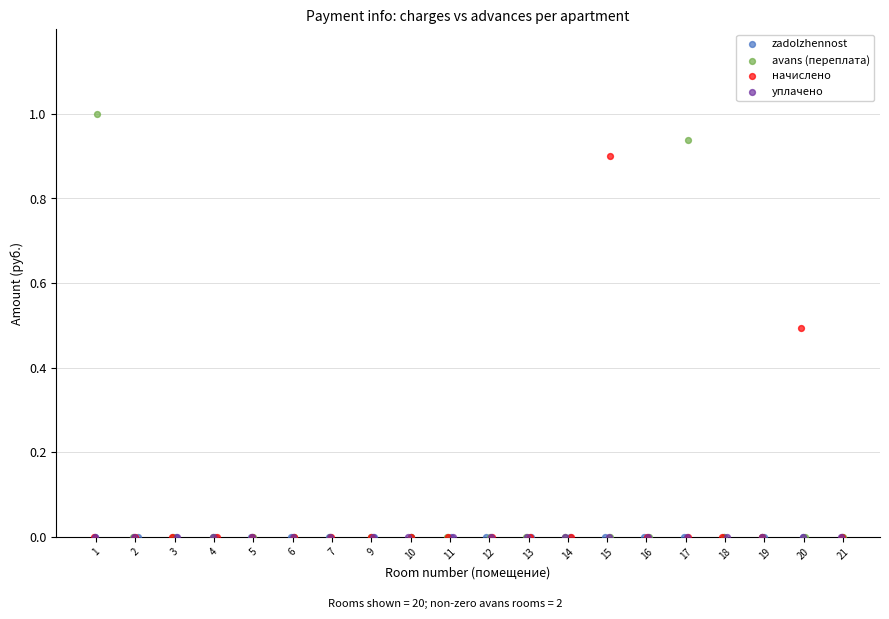

Which series reaches the maximum Y coordinate?

avans (переплата)